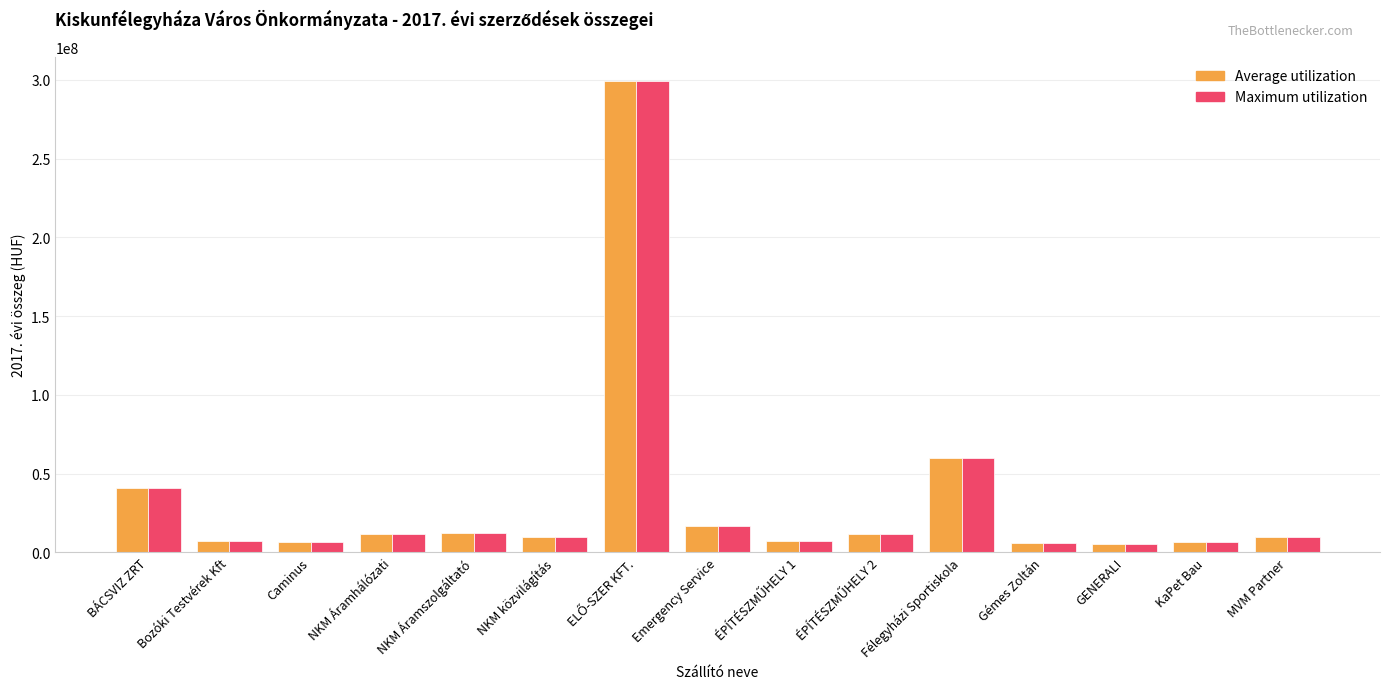

How many groups of bars are there?

15